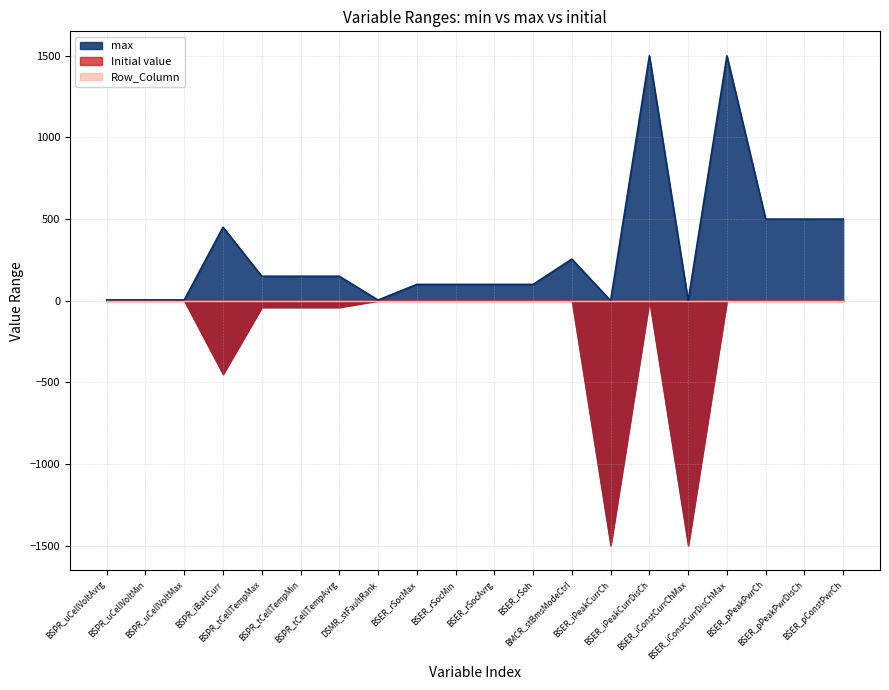

What position from the left is BSER_pPeakPwrDisCh?

19